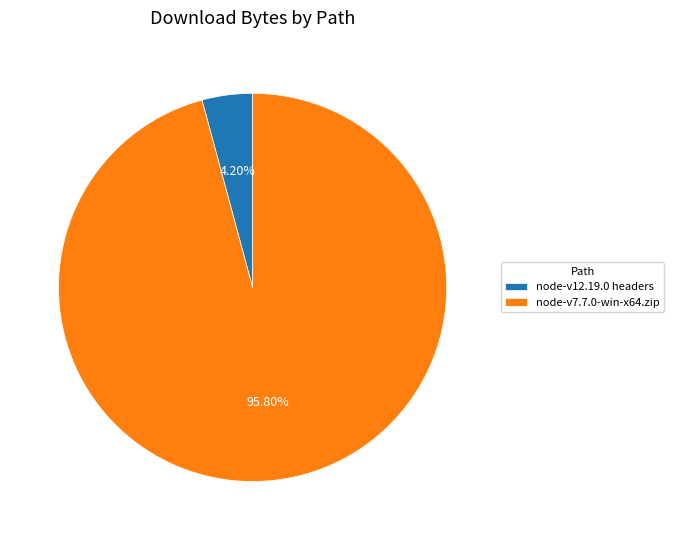

Which category has the biggest portion of the pie?

node-v7.7.0-win-x64.zip